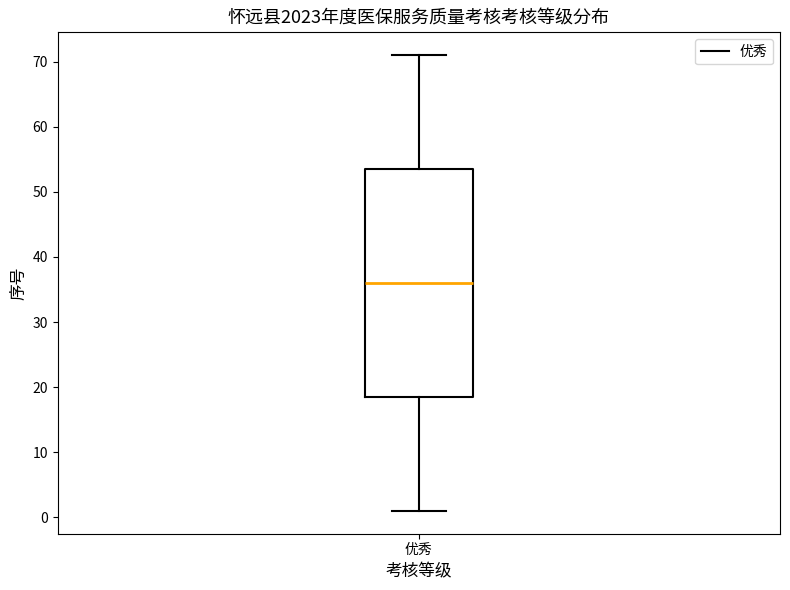

Read this box plot against the y-axis: the position of the median line, the range covered by the box, and the ends of both whiskers. The values are not printed on the chart, so give them approximately, as read against the axis.

median 36, box 19 to 54, whiskers 1 to 71